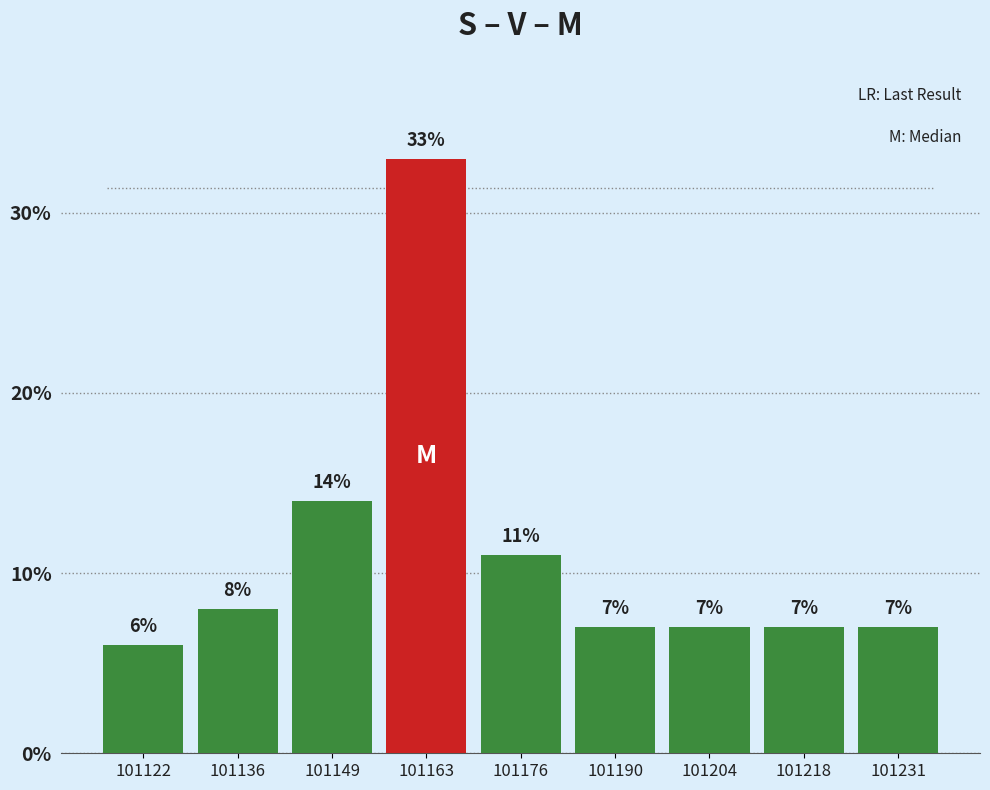

Which range on the x-axis has the tallest bar?

101156 to 101170